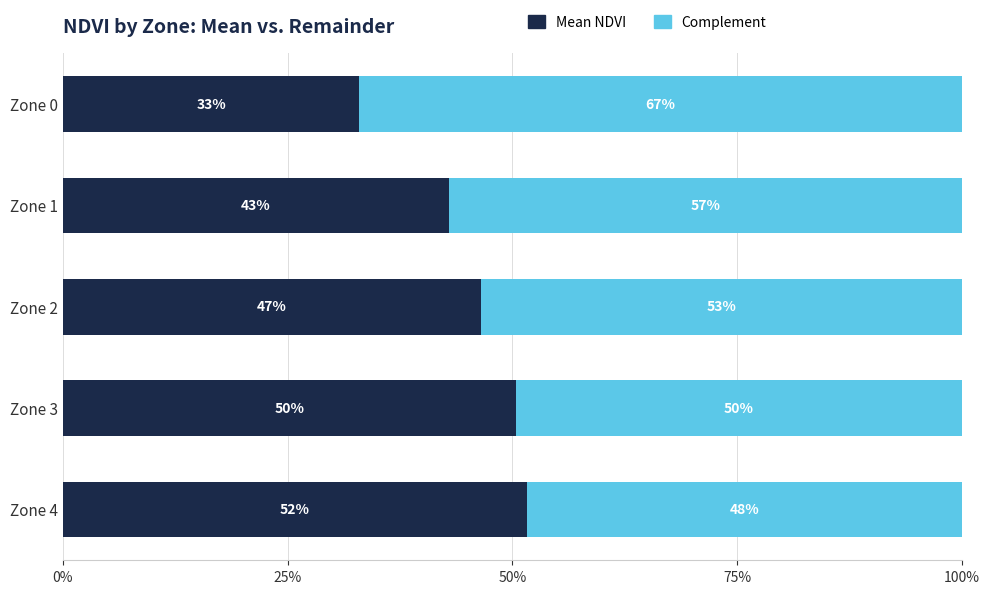

What are all the series names shown in the legend?

Mean NDVI, Complement